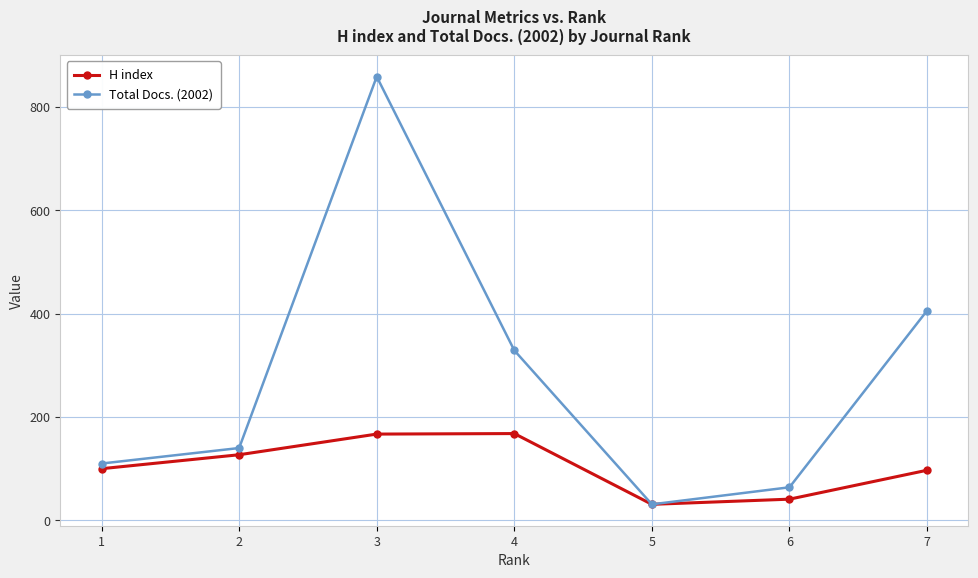

Which series has the widest spread of values?

Total Docs. (2002)